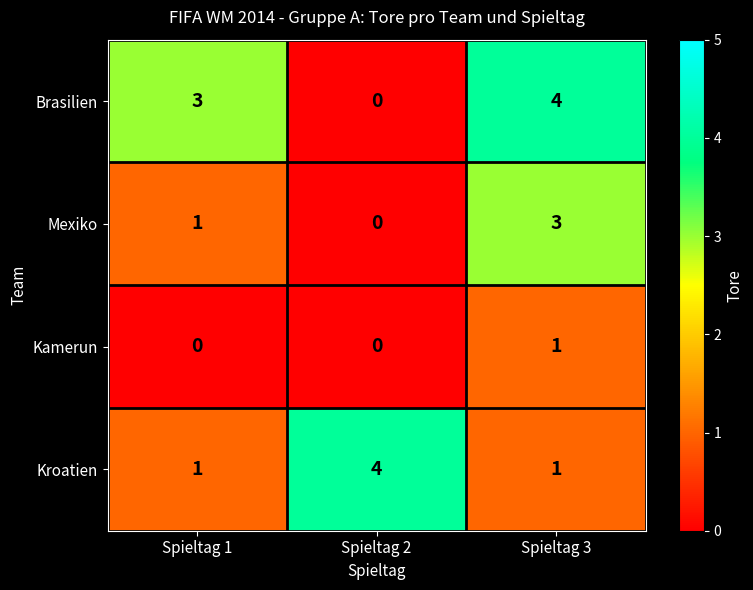

Between Spieltag 2 and Spieltag 3, which series saw the biggest shift?

Brasilien